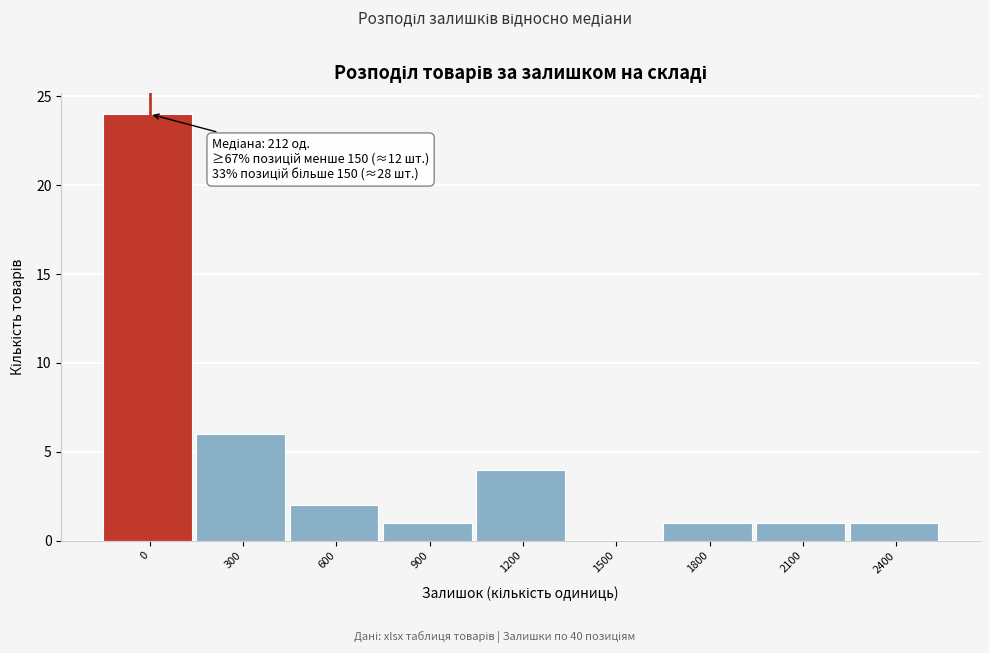

Reading left to right, what are all the values shown in this chart?

0=24	300=6	600=2	900=1	1200=4	1500=0	1800=1	2100=1	2400=1